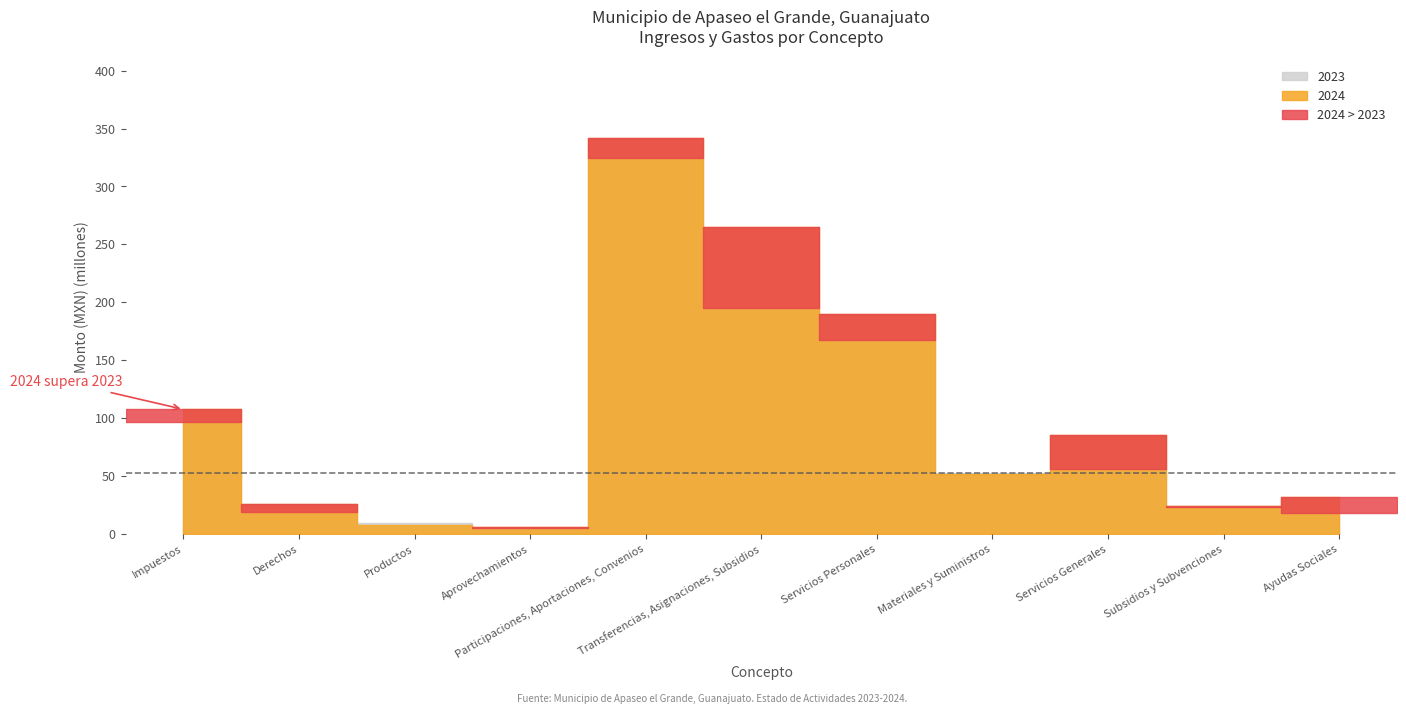

What is the value of the 2023 point at the 9th from the left?

56733828.5